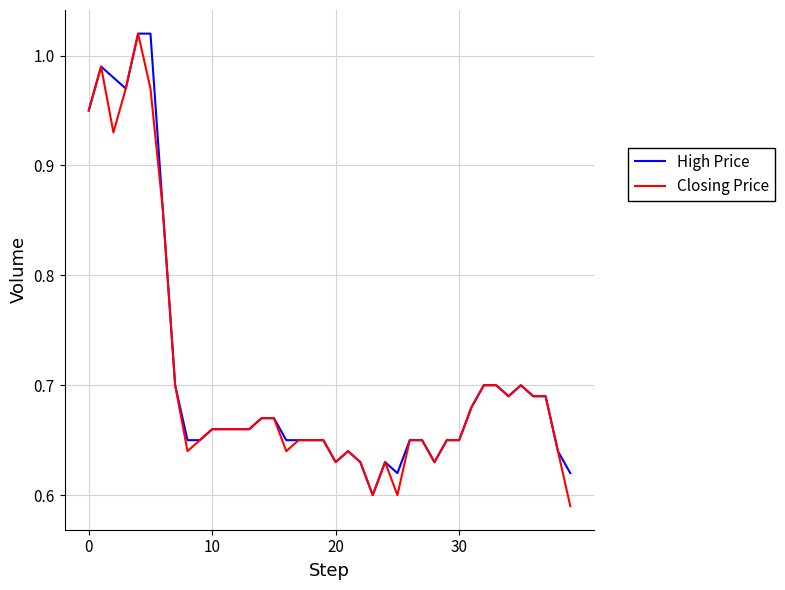

What are all the series names shown in the legend?

High Price, Closing Price